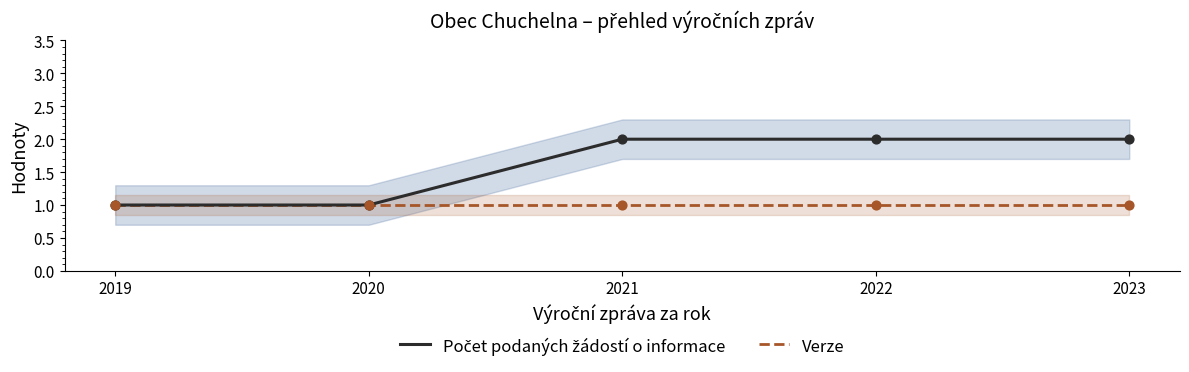

Is the value of Verze at 2020 greater than the value of Počet podaných žádostí o informace at 2023?

No